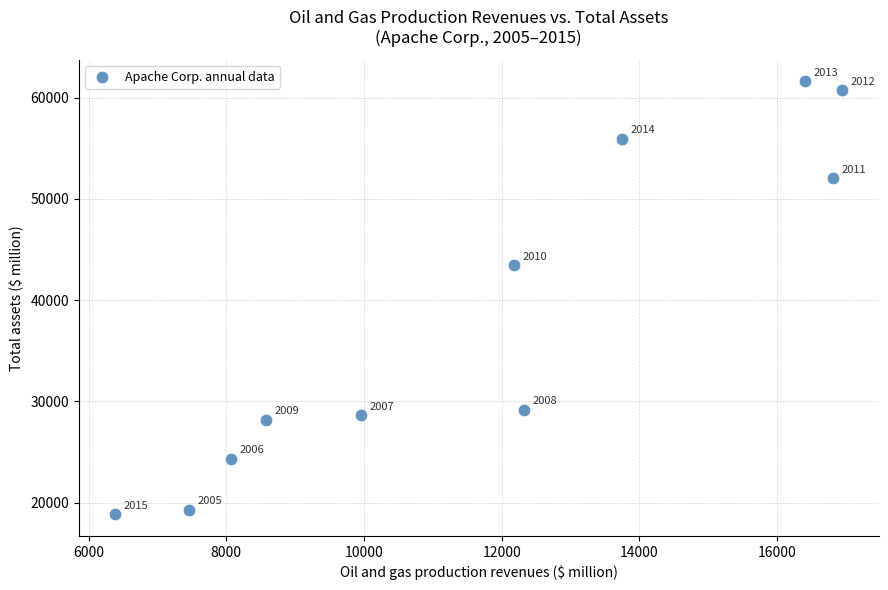

What Y value in the scatter plot is closest to 40239?

43425